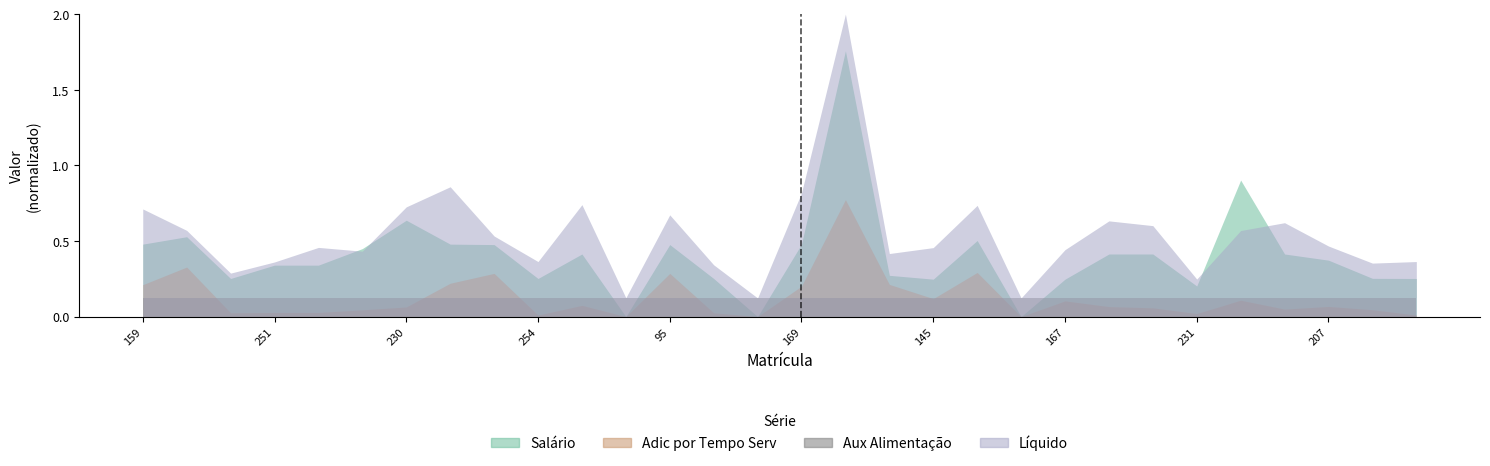

True or false: Liquido has a value of 0.4 at 225.

False